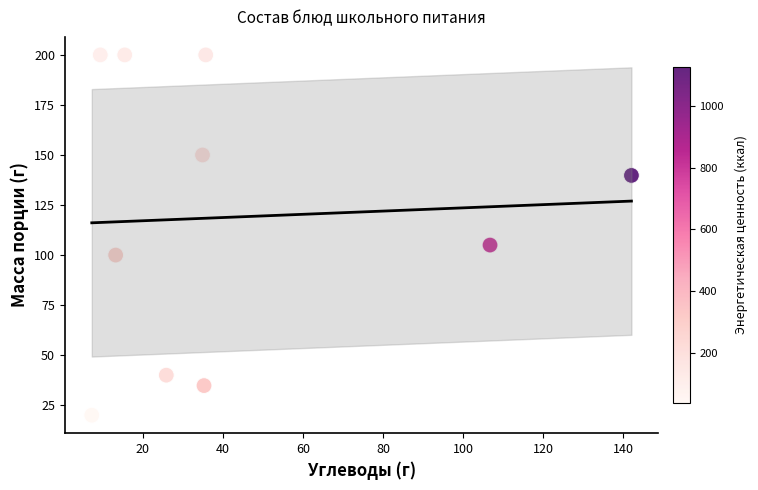

What is the range of Y values (max minus min)?

180.0